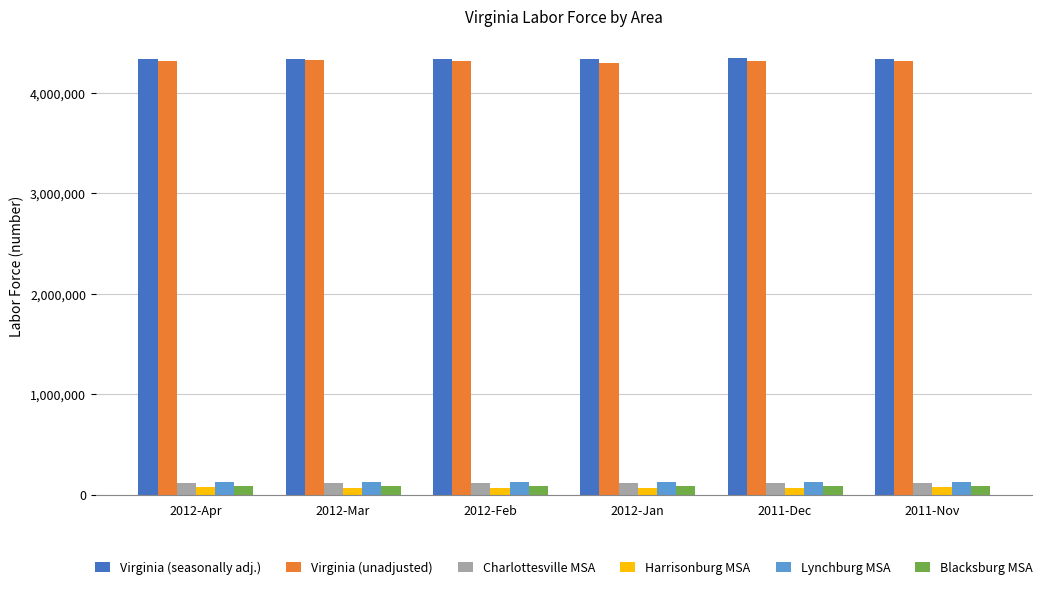

What are all the series names shown in the legend?

Virginia (seasonally adj.), Virginia (unadjusted), Charlottesville MSA, Harrisonburg MSA, Lynchburg MSA, Blacksburg MSA